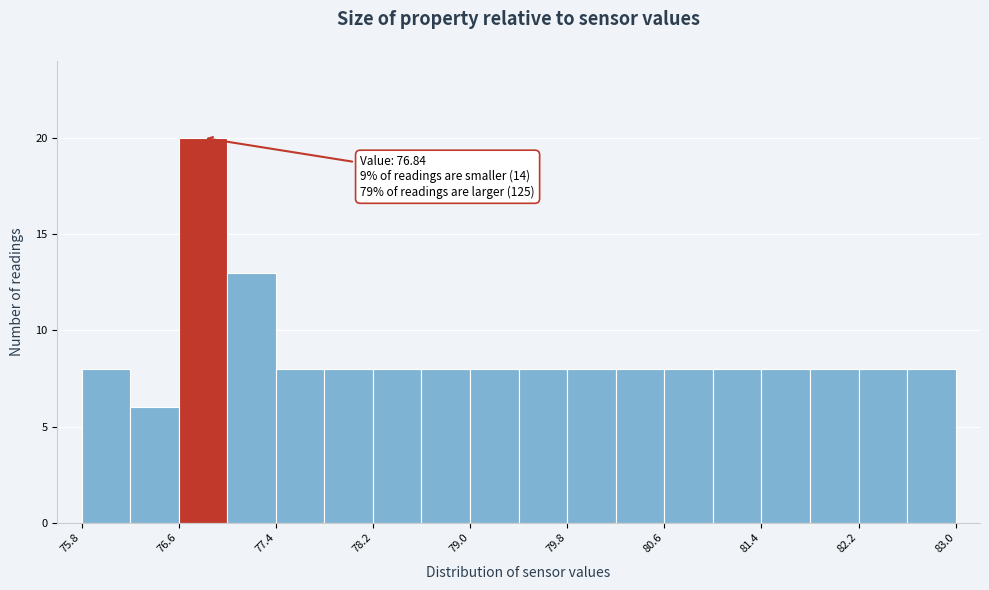

Around what value on the x-axis is the tallest bar? Give the approximate position of its centre, as read against the axis.

76.8